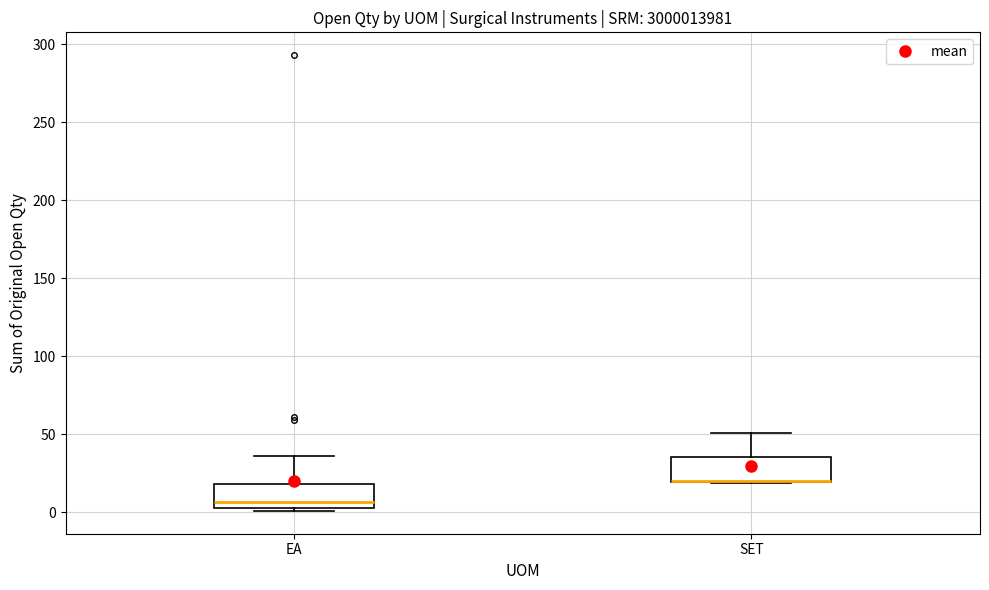

Where is the upper edge of the box for SET on the y-axis? The values are not printed on the chart, so give them approximately, as read against the axis.

35